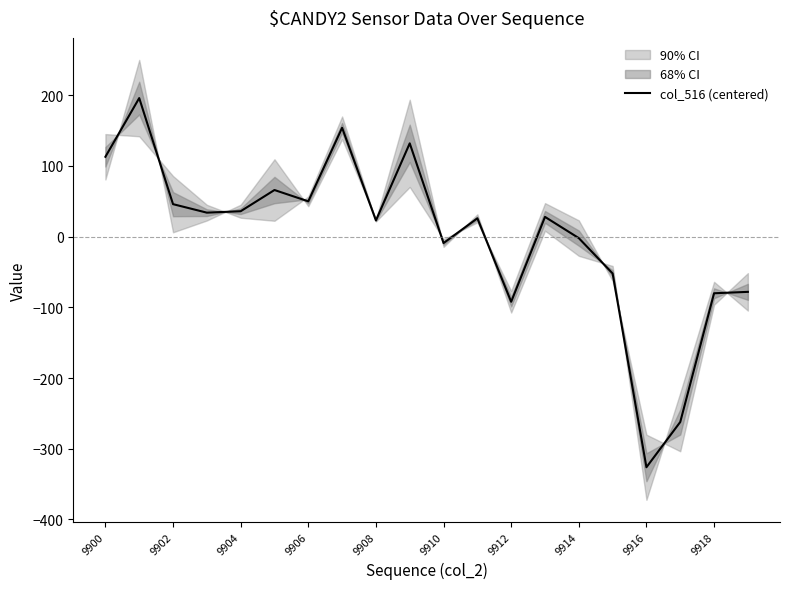

The col_516 (centered) series shows -2.2 at 9914. True or false?

True